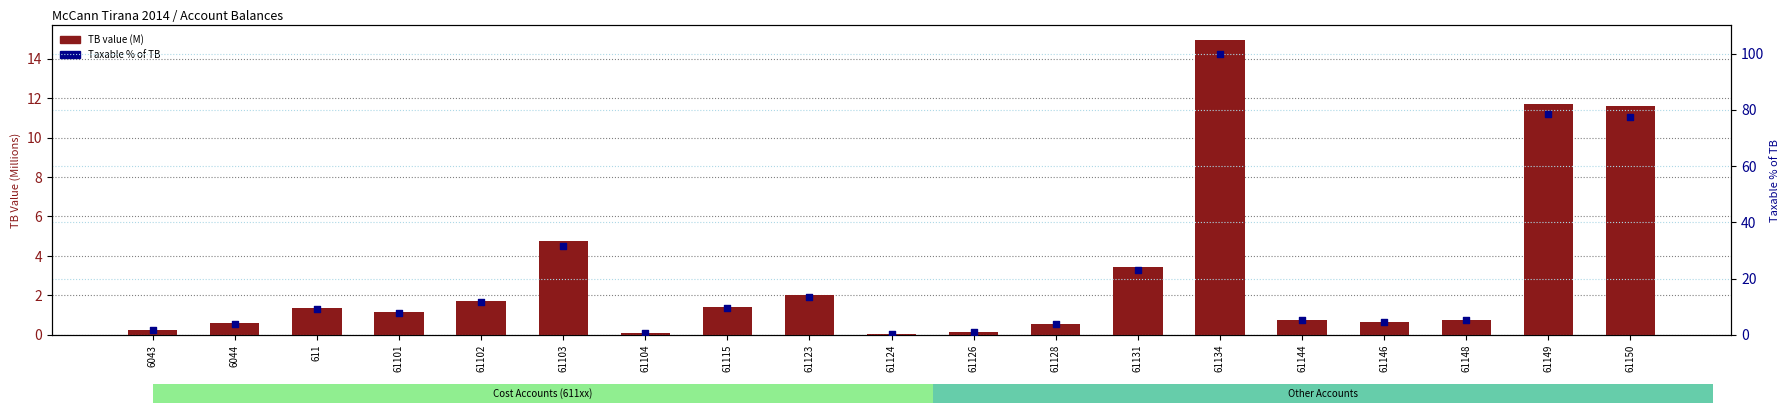

Is the value of TB value (M) at 61103 greater than the value of Taxable % of TB at 61148?

No